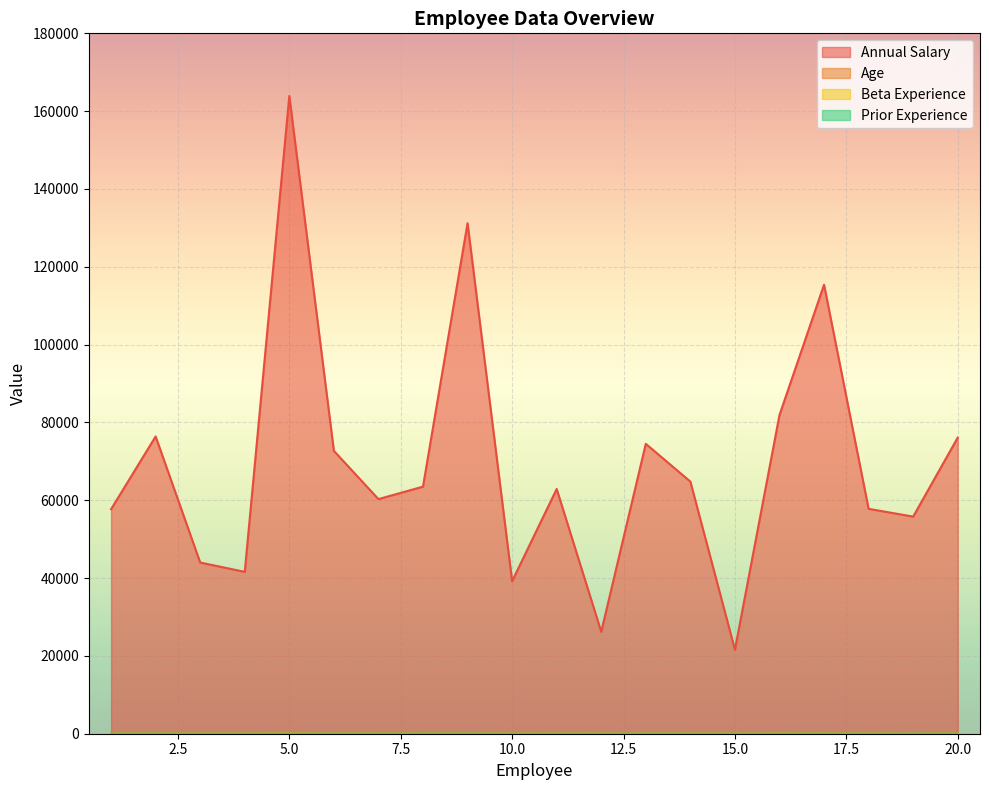

True or false: Age and Beta Experience cross at least once.

False